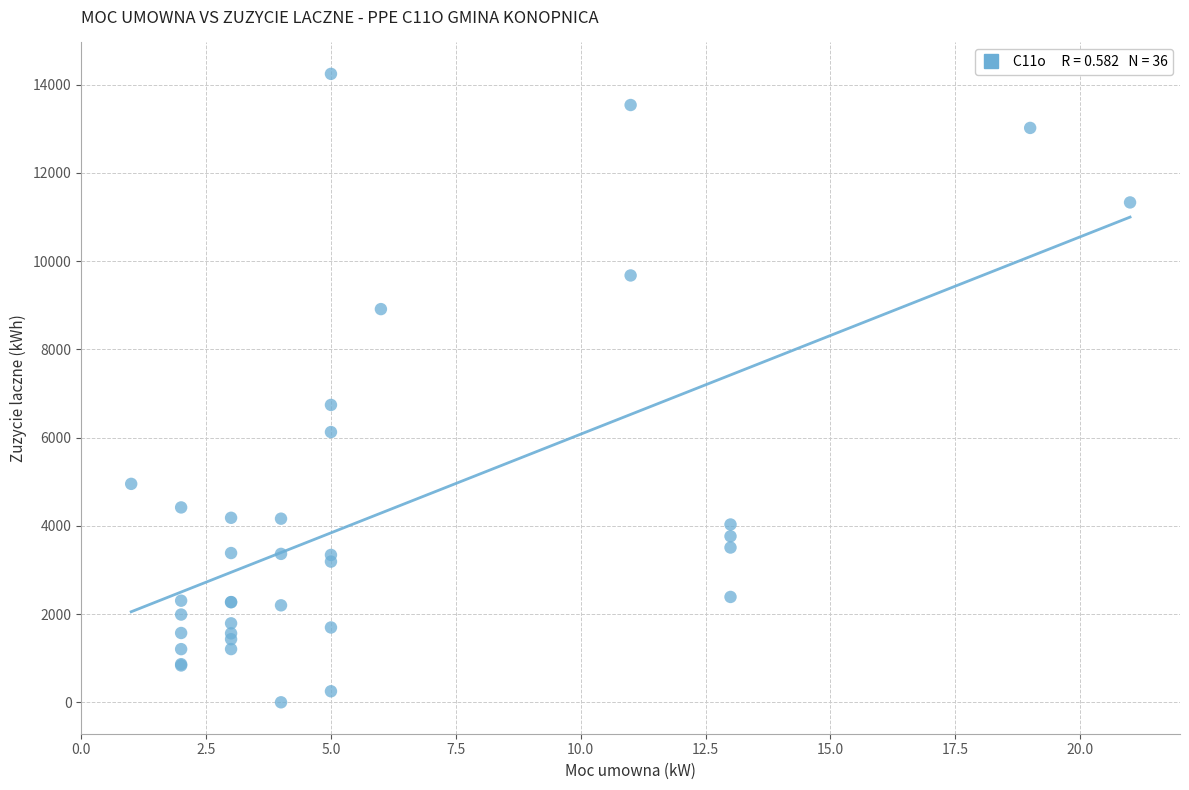

What Y value in the scatter plot is closest to 7122?

6740